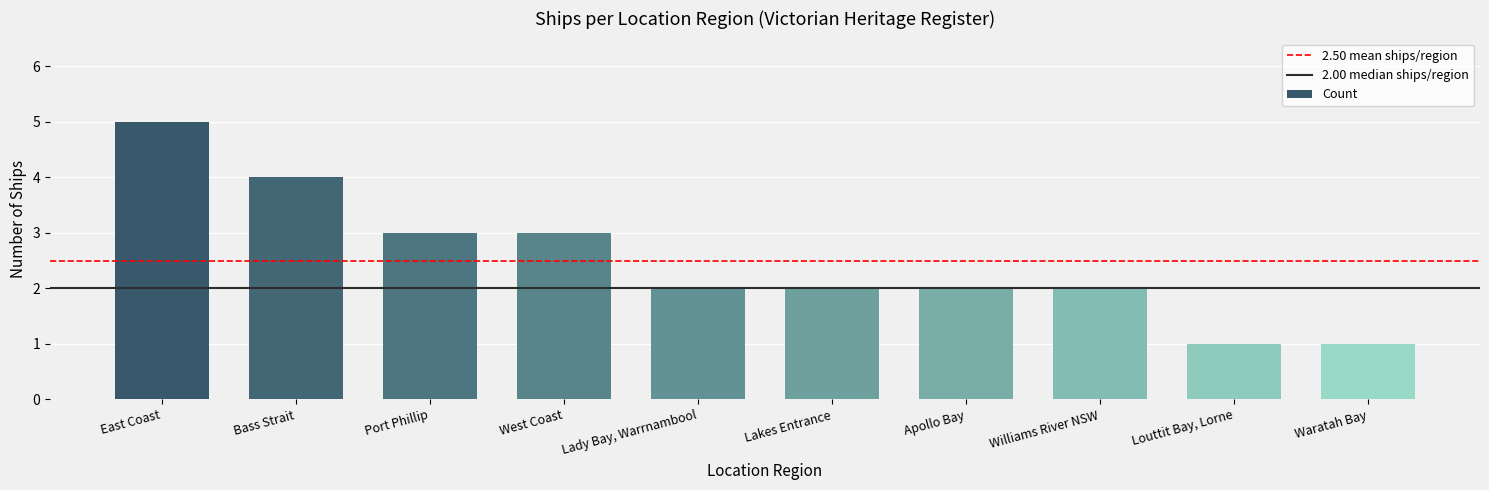

How many series are shown in this chart?

1